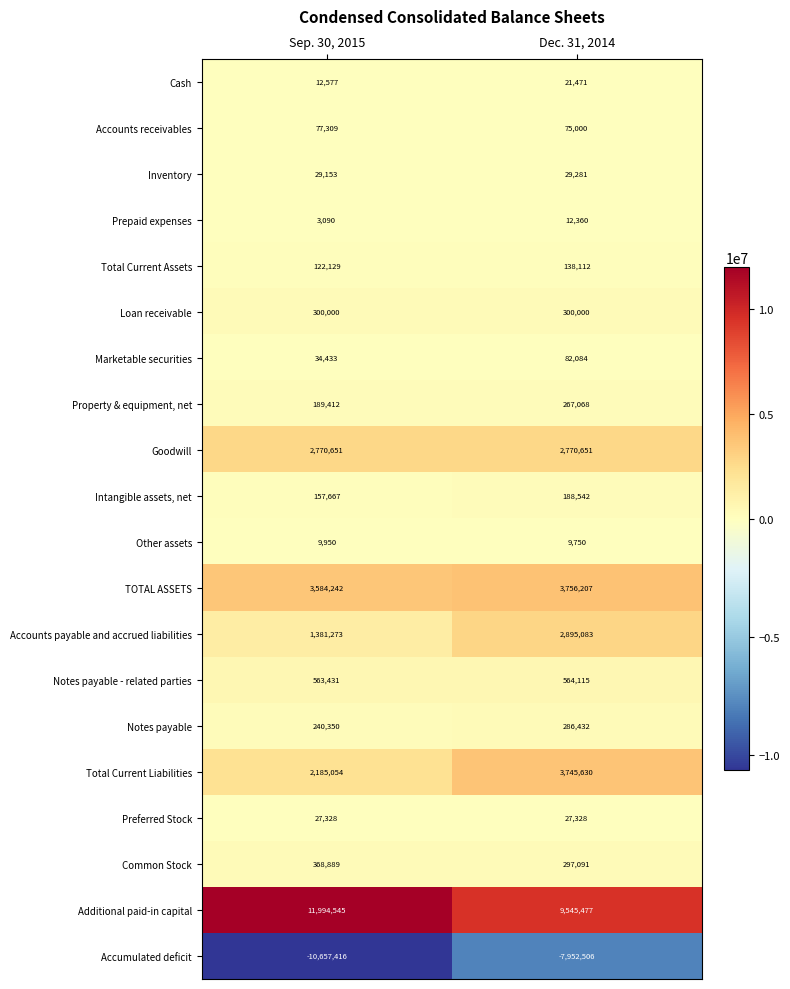

What is the sum of the Cash values at Dec. 31, 2014 and Sep. 30, 2015?

34048